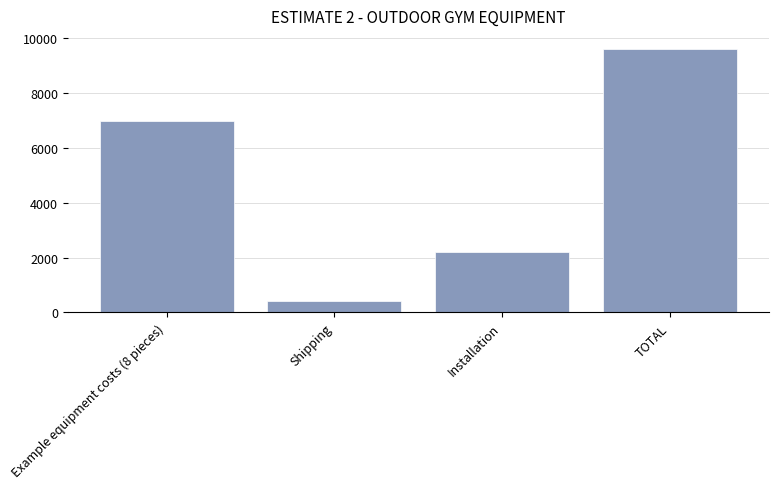

Reading right to left, what are all the values shown in this chart?

TOTAL=9593	Installation=2210	Shipping=417	Example equipment costs (8 pieces)=6966